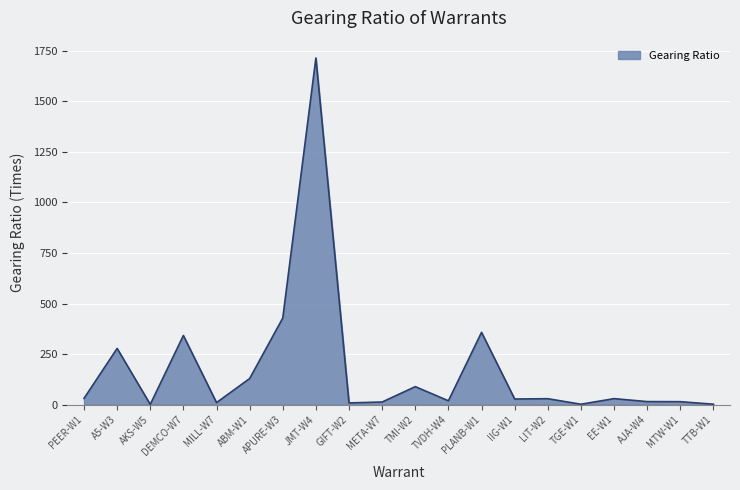

Is it true that the value at A5-W3 is 176.2?

False